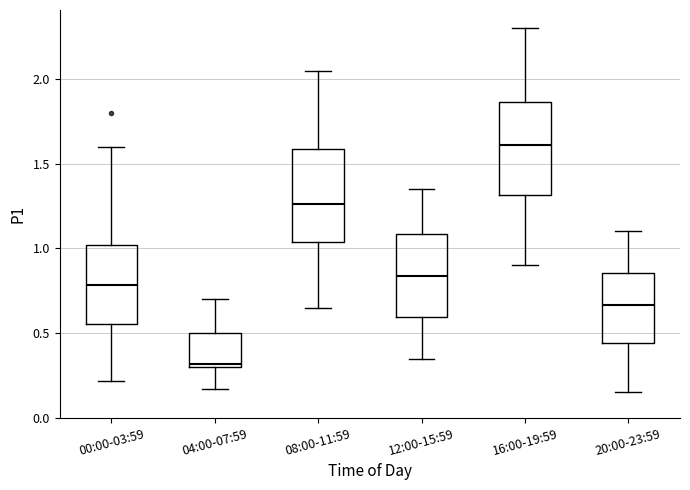

Where does the lower whisker of the box for 04:00-07:59 end on the y-axis? The values are not printed on the chart, so give them approximately, as read against the axis.

0.15